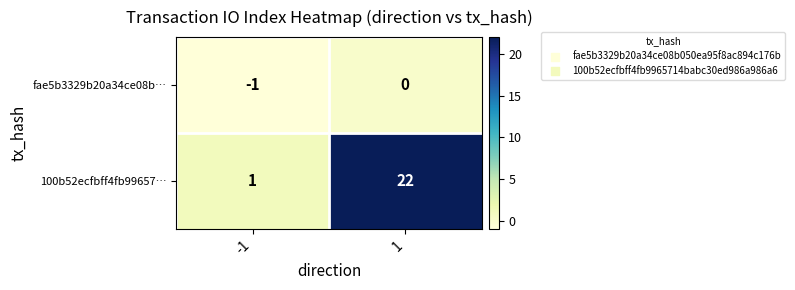

What is the minimum value shown in the chart?

-1